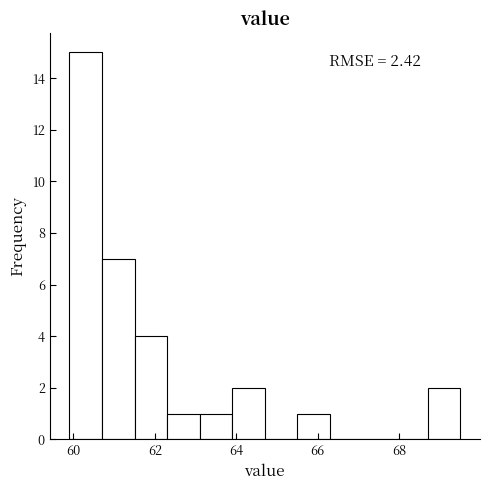

Which range on the x-axis has the tallest bar?

59.9 to 60.7